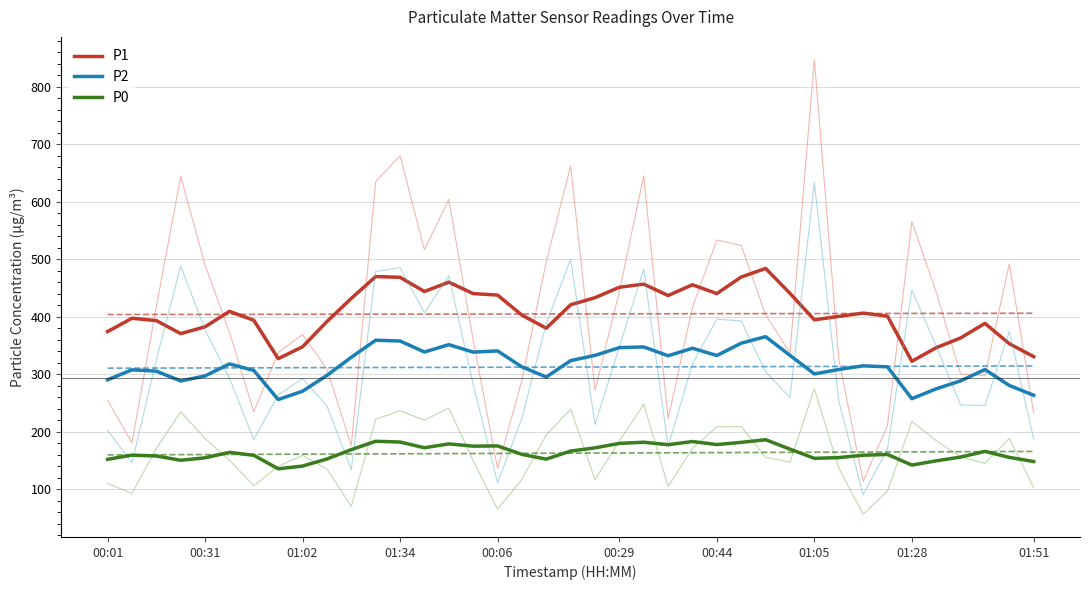

True or false: P2 and P0 cross at least once.

False